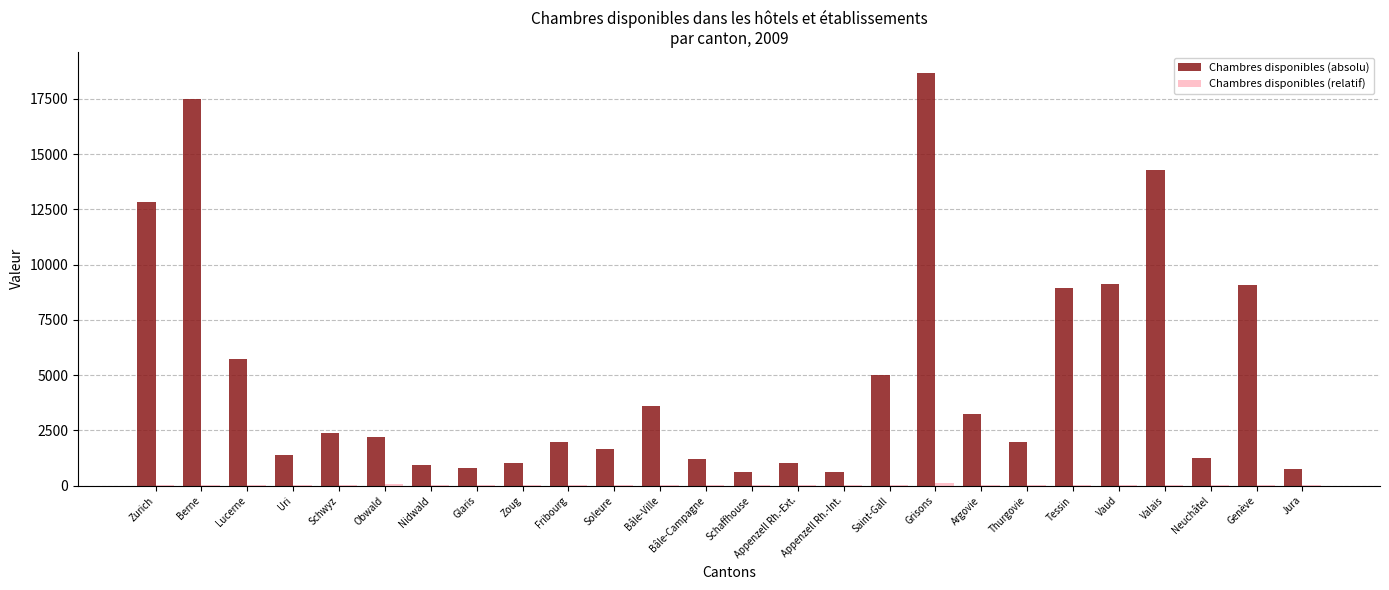

What is the greatest value displayed?

18687.0